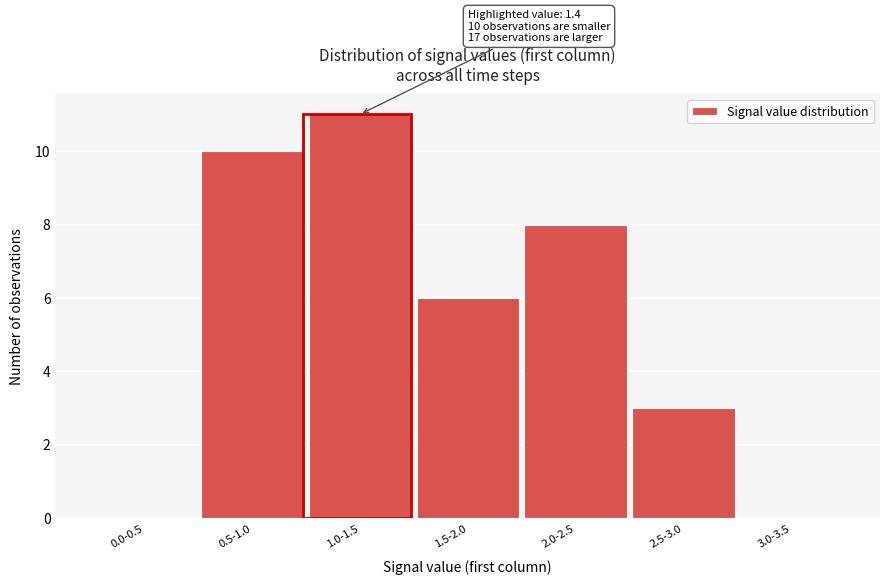

Reading right to left, extract all data points from this chart.

3.0-3.5=0	2.5-3.0=3	2.0-2.5=8	1.5-2.0=6	1.0-1.5=11	0.5-1.0=10	0.0-0.5=0